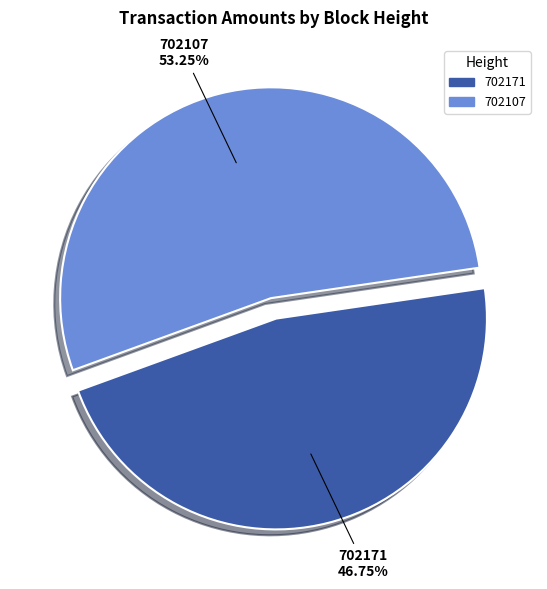

To the nearest percent, what is the combined percentage of 702171 and 702107?

100%